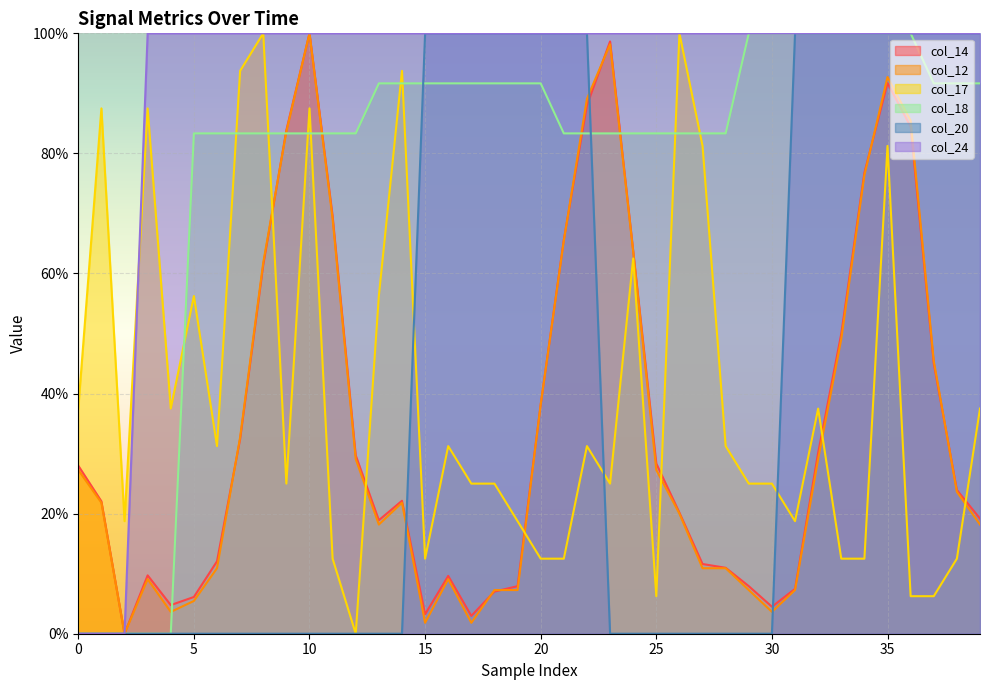

Which label corresponds to the smallest value in the chart?

2